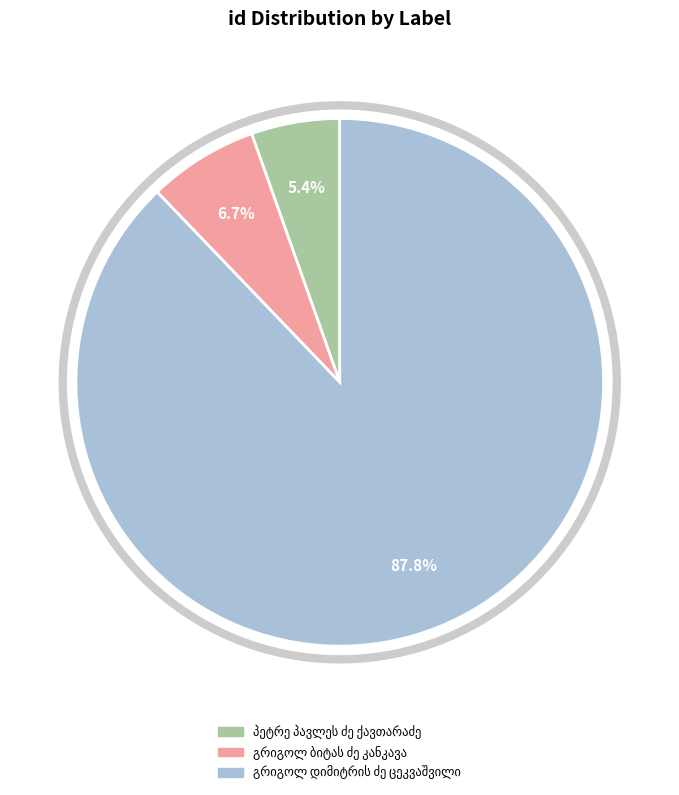

Is there any slice that represents more than half of the pie?

Yes